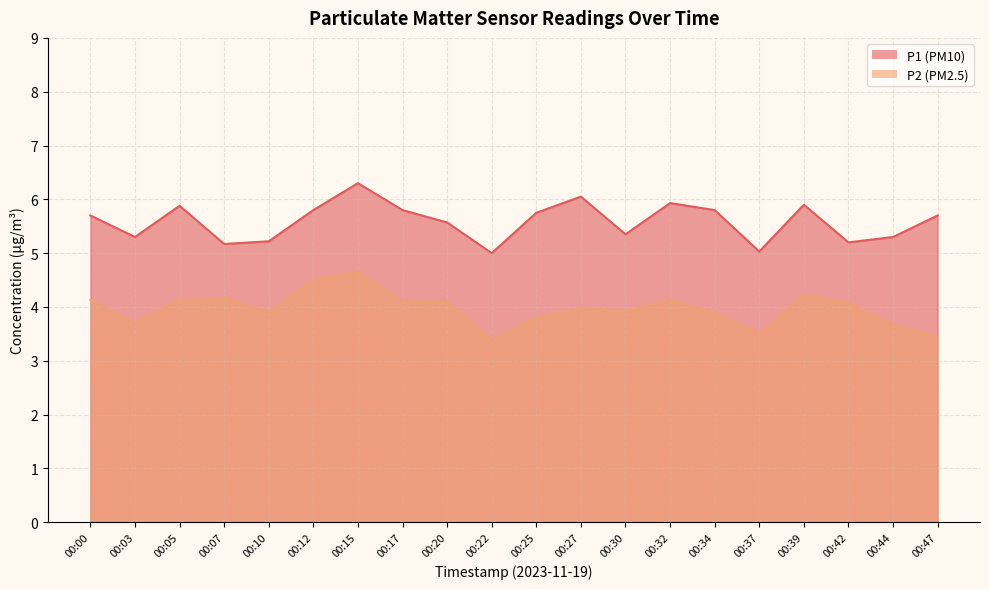

Is it true that P2 equals 4.5 at 00:12?

True